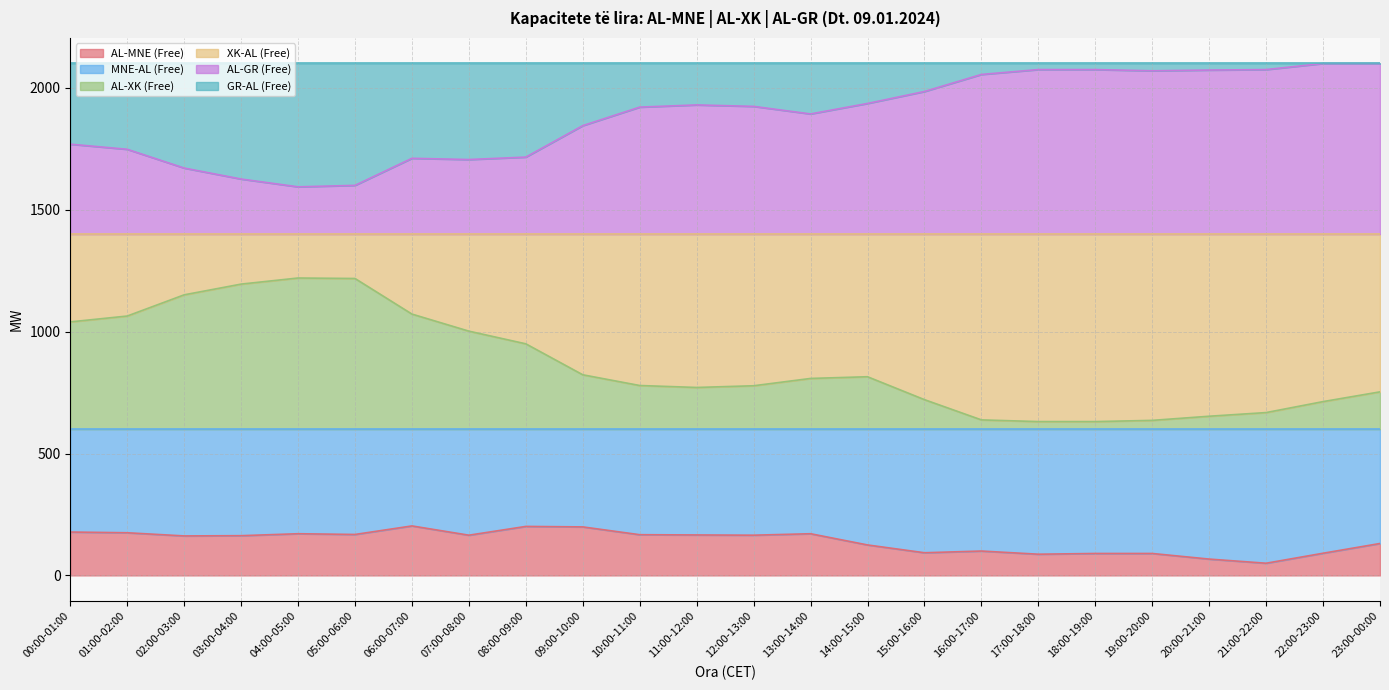

Reading left to right, extract all data points from this chart.

AL-MNE (Free): 178	175	162	163	171	168	203	165	201	199	167	166	165	171	125	93	100	87	90	90	67	50	91	131
AL-XK (Free): 1040	1064	1151	1195	1220	1218	1072	1002	950	823	779	771	778	808	815	721	638	631	631	636	653	668	713	753
AL-GR (Free): 1769	1748	1671	1626	1594	1600	1711	1706	1716	1845	1921	1930	1924	1893	1936	1985	2055	2075	2075	2070	2073	2075	2100	2100